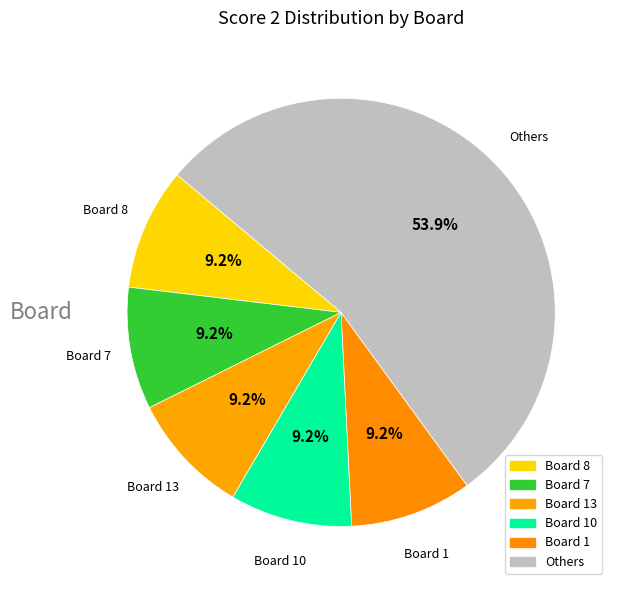

Is there any slice that represents more than half of the pie?

Yes